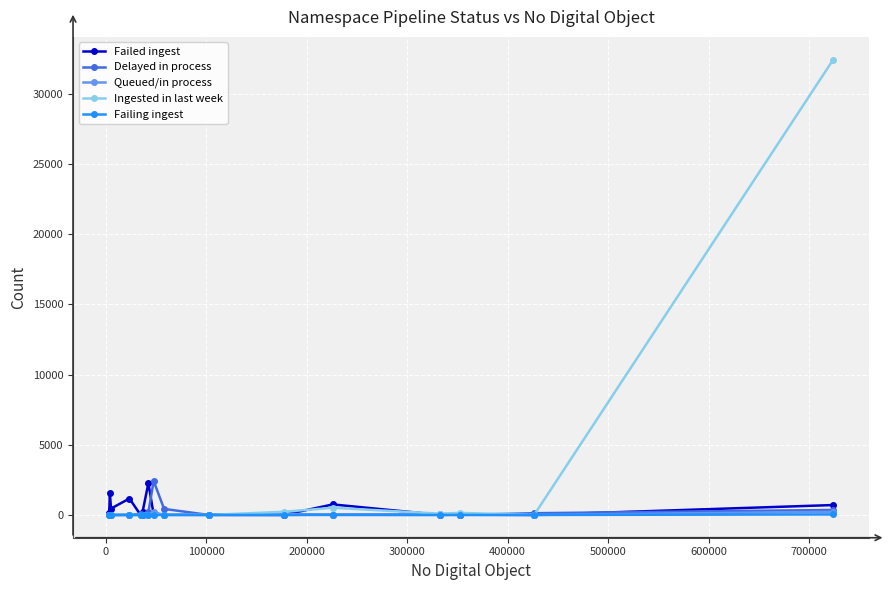

What is the difference between the second highest and minimum values in the Ingested in last week series?

512